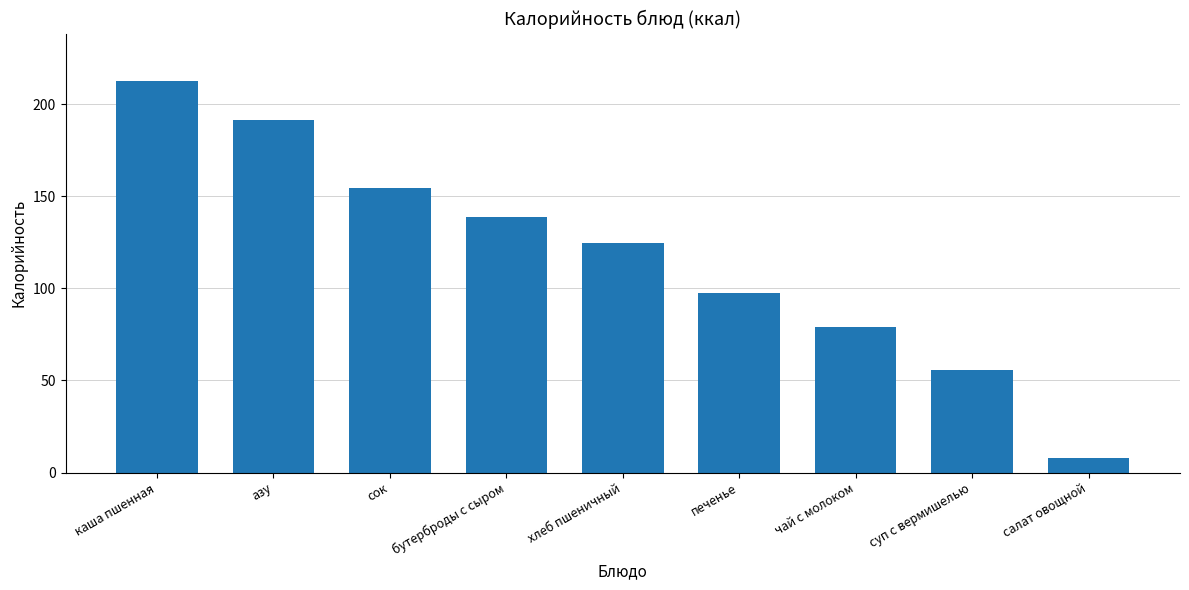

What is the value of the 6th bar from the left?

97.2